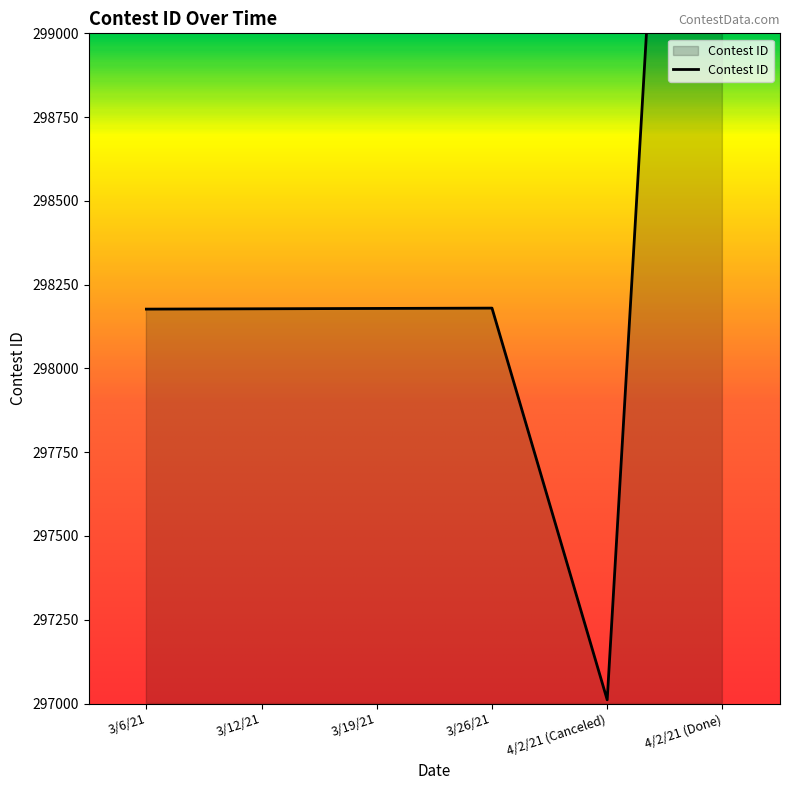

What is the difference between the values at 4/2/21 (Canceled) and 3/12/21?

1167